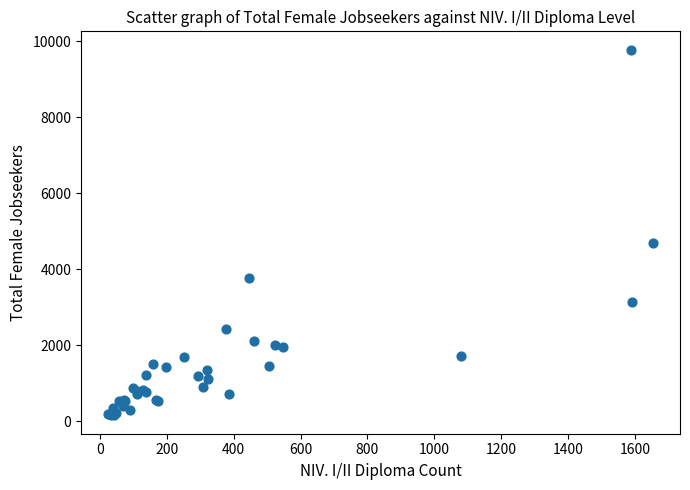

What Y value in the scatter plot is closest to 4961?

4675